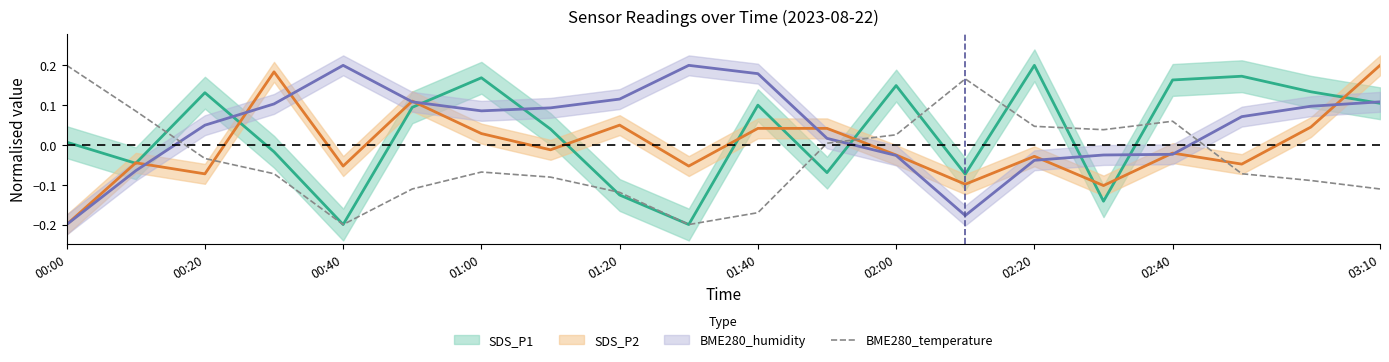

True or false: BME280_temperature has a value of 0.2 at 00:00.

True